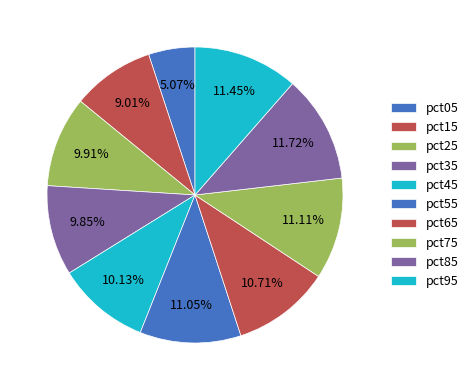

What is the smallest slice in the pie chart?

pct05